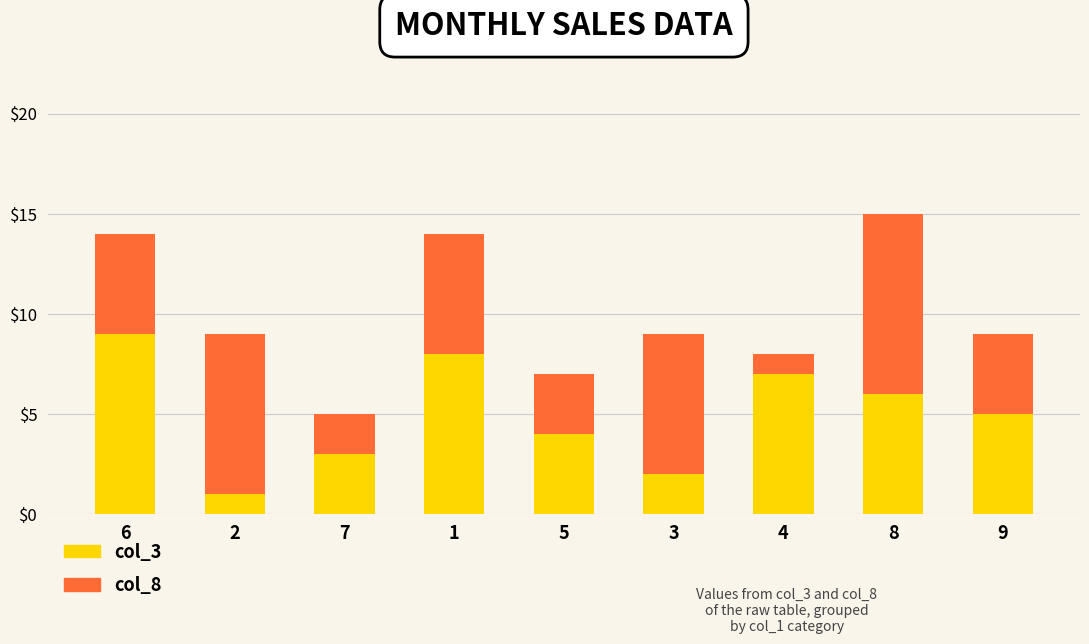

Reading left to right, what are the values for col_3?

6=9	2=1	7=3	1=8	5=4	3=2	4=7	8=6	9=5